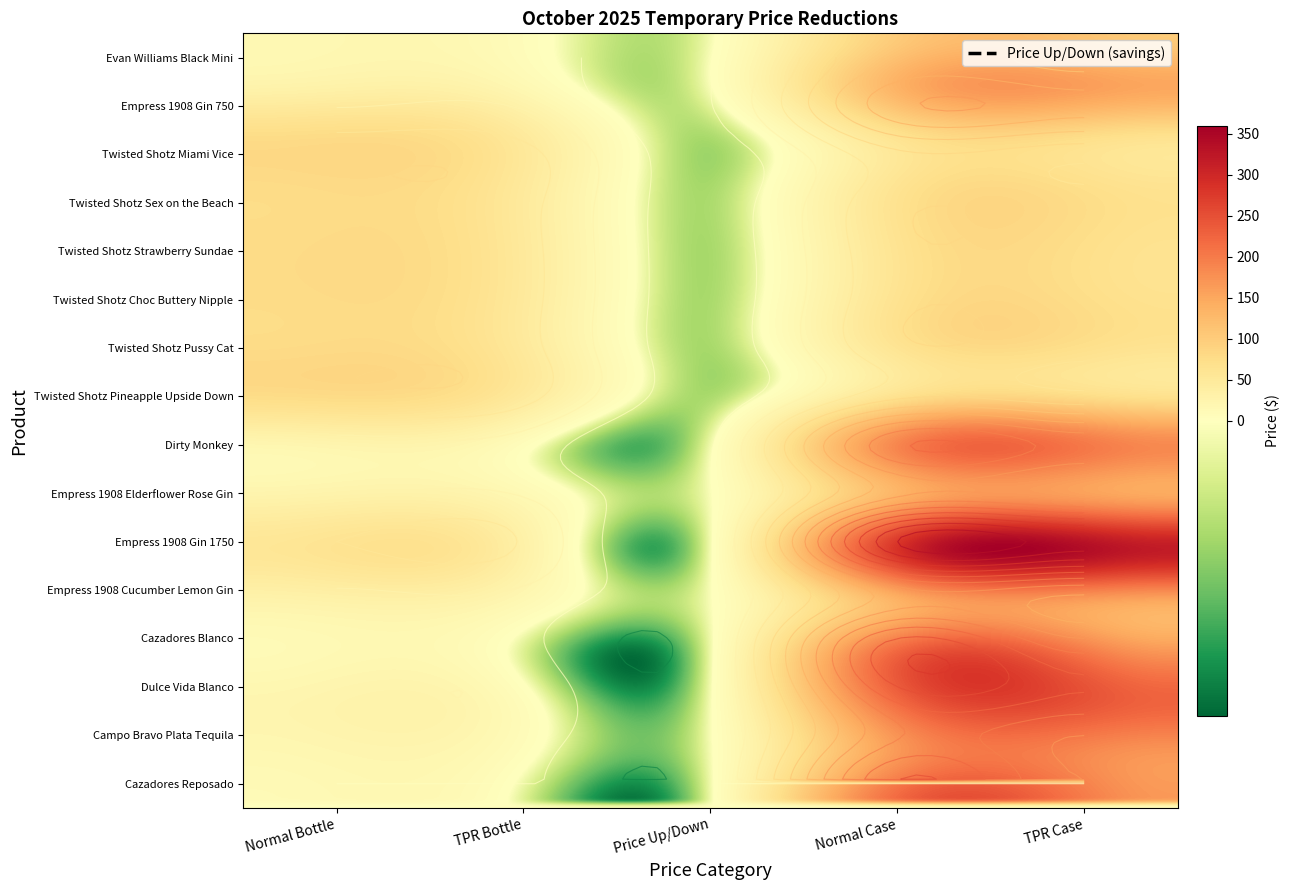

How many negative values does the Twisted Shotz Sex on the Beach series have?

1